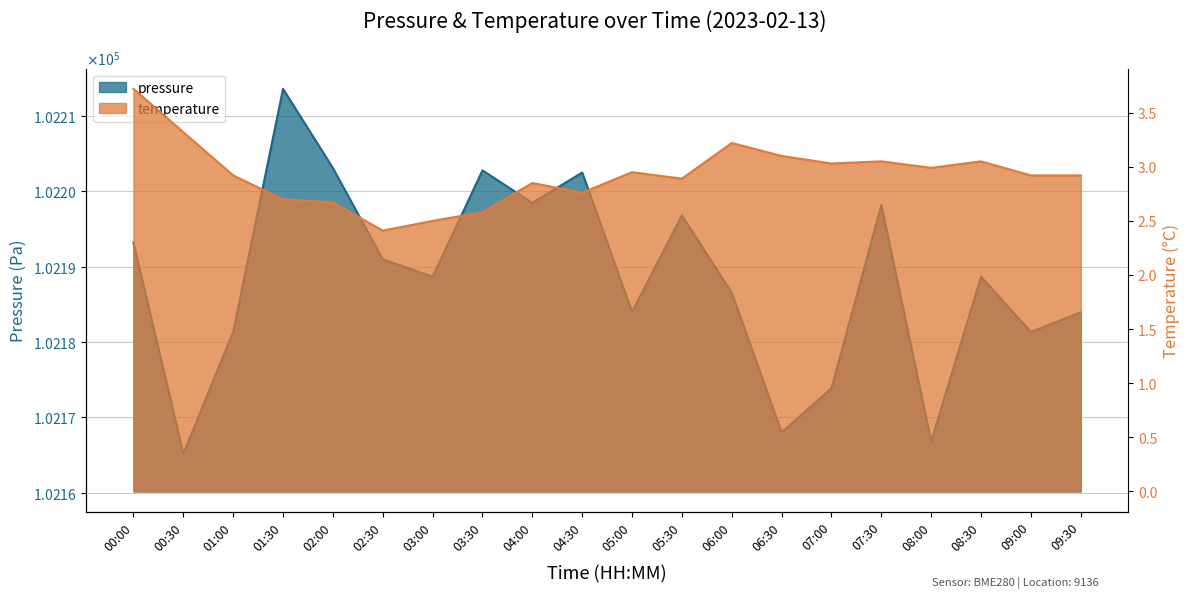

What is the label of the 17th point from the left?

08:00